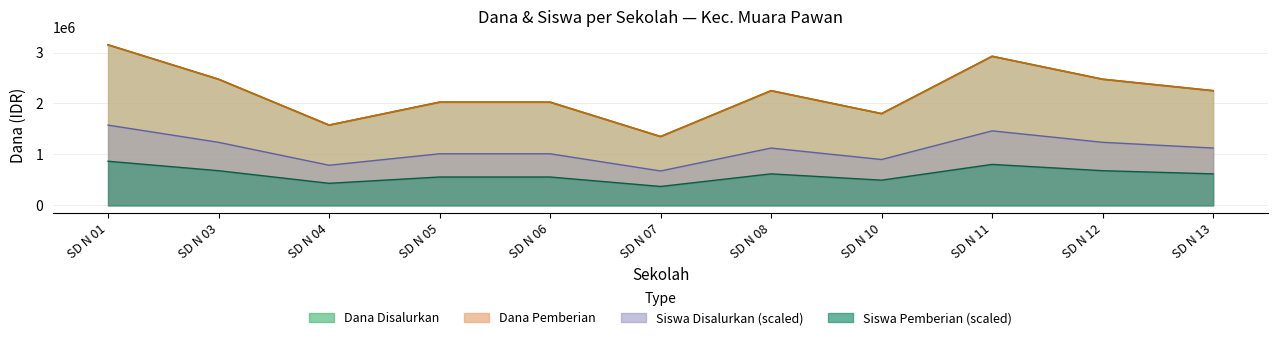

Reading left to right, extract all data points from this chart.

Dana Disalurkan: SD N 01=3150000.0	SD N 03=2475000.0	SD N 04=1575000.0	SD N 05=2025000.0	SD N 06=2025000.0	SD N 07=1350000.0	SD N 08=2250000.0	SD N 10=1800000.0	SD N 11=2925000.0	SD N 12=2475000.0	SD N 13=2250000.0
Siswa Disalurkan: SD N 01=3150000.0	SD N 03=2475000.0	SD N 04=1575000.0	SD N 05=2025000.0	SD N 06=2025000.0	SD N 07=1350000.0	SD N 08=2250000.0	SD N 10=1800000.0	SD N 11=2925000.0	SD N 12=2475000.0	SD N 13=2250000.0
Siswa Pemberian: SD N 01=1575000.0	SD N 03=1237500.0	SD N 04=787500.0	SD N 05=1012500.0	SD N 06=1012500.0	SD N 07=675000.0	SD N 08=1125000.0	SD N 10=900000.0	SD N 11=1462500.0	SD N 12=1237500.0	SD N 13=1125000.0
Dana Pemberian: SD N 01=866250.0	SD N 03=680625.0	SD N 04=433125.0	SD N 05=556875.0	SD N 06=556875.0	SD N 07=371250.0	SD N 08=618750.0	SD N 10=495000.0	SD N 11=804375.0	SD N 12=680625.0	SD N 13=618750.0